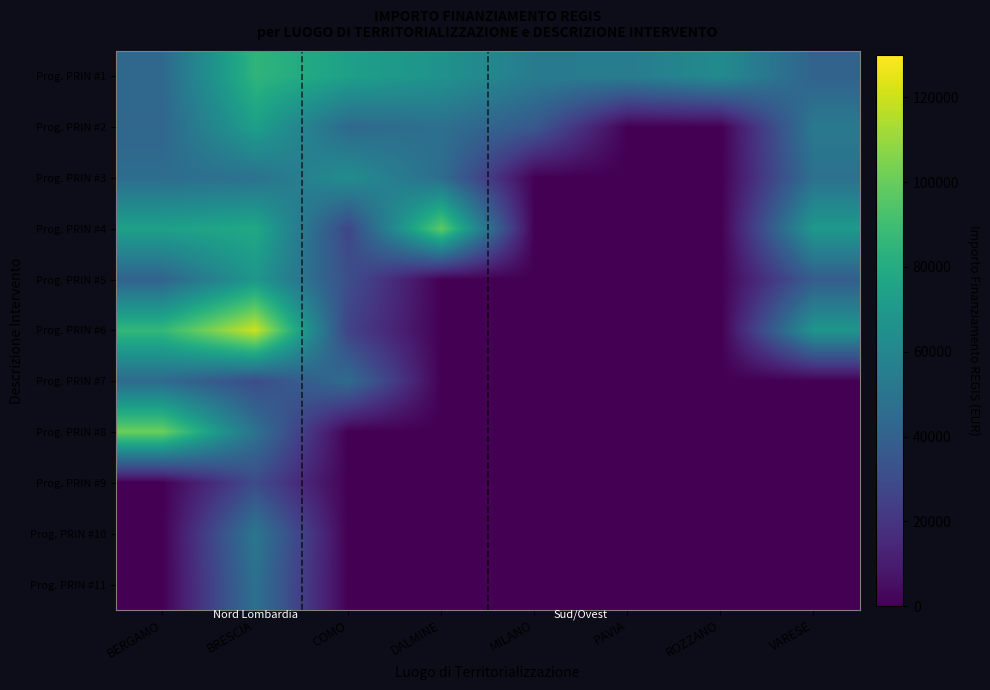

Which series has the largest range (max minus min)?

Prog. PRIN #6